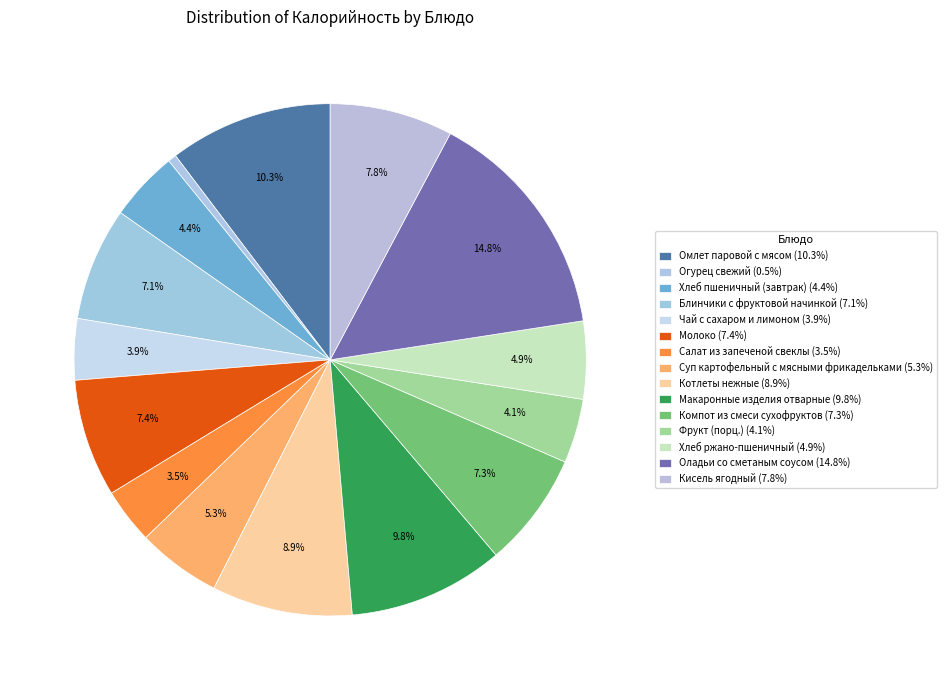

To the nearest percent, what portion does Суп картофельный с мясными фрикадельками represent?

5%